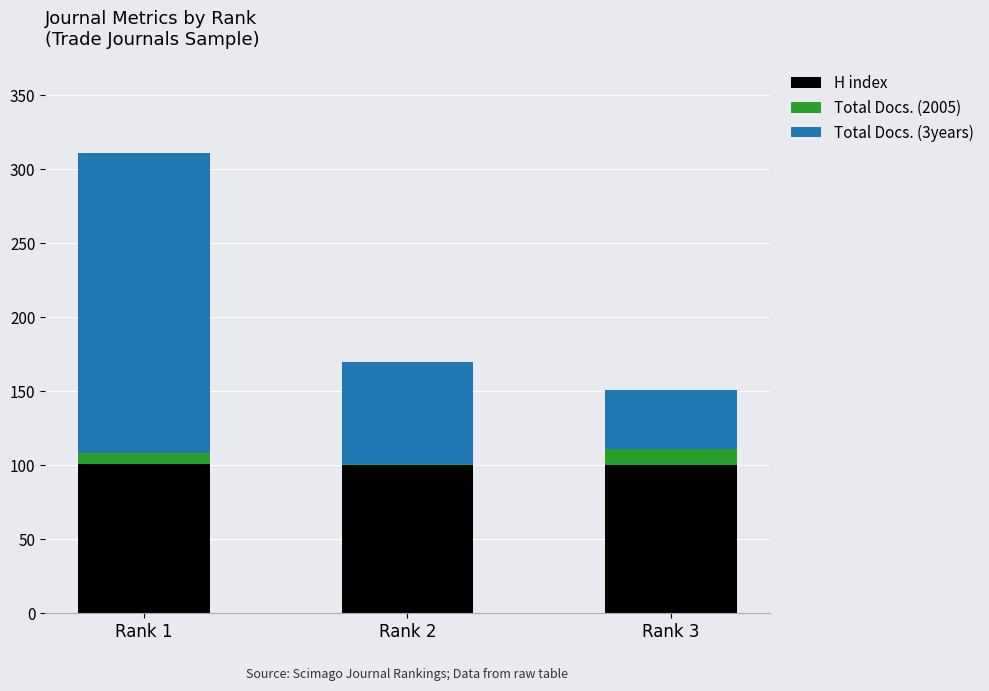

At which category is the sum across all series the highest?

Rank 1